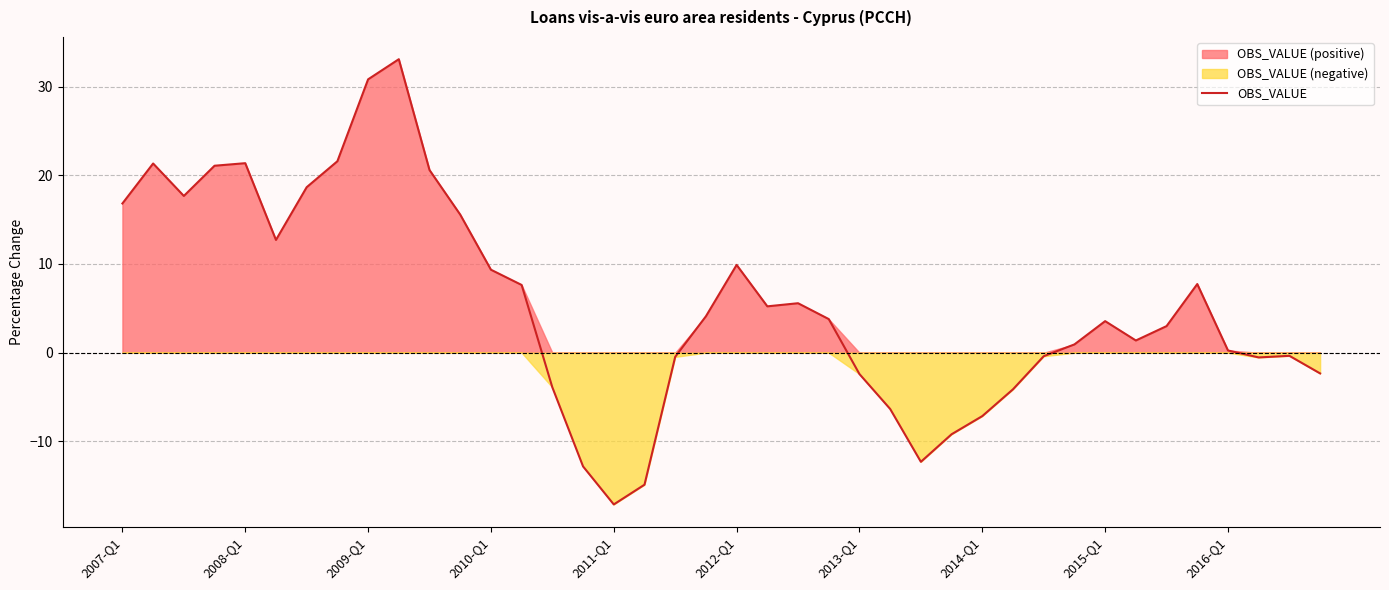

Reading left to right, list all the values displayed in this chart.

16.8	21.3	17.7	21.1	21.4	12.7	18.7	21.6	30.8	33.1	20.6	15.6	9.4	7.6	-3.9	-12.8	-17.1	-14.9	-0.5	4.1	9.9	5.2	5.6	3.8	-2.4	-6.3	-12.3	-9.2	-7.2	-4.1	-0.4	0.9	3.6	1.4	3.0	7.7	0.3	-0.5	-0.4	-2.3